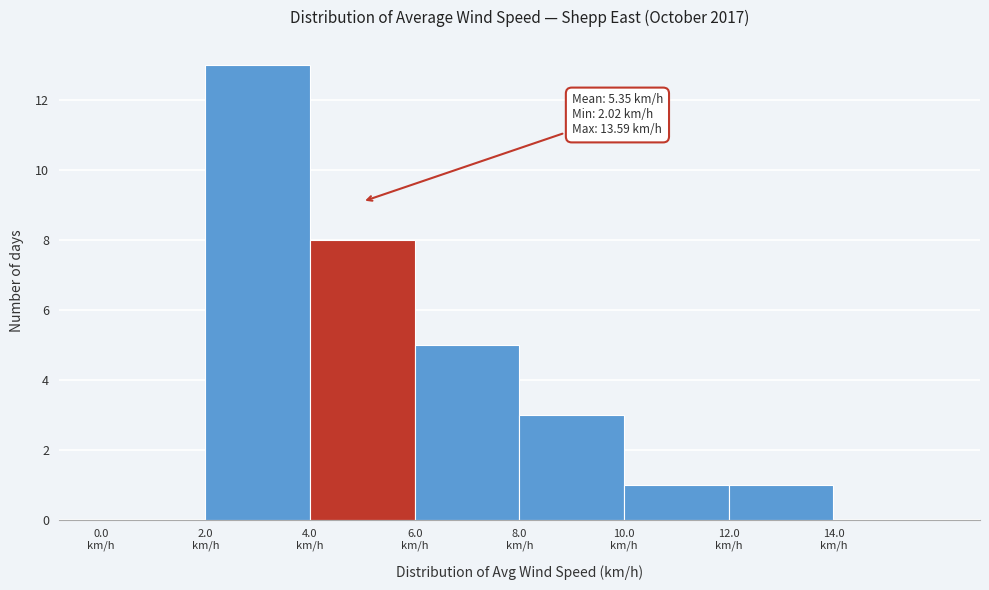

Which range on the x-axis has the tallest bar?

2 to 4